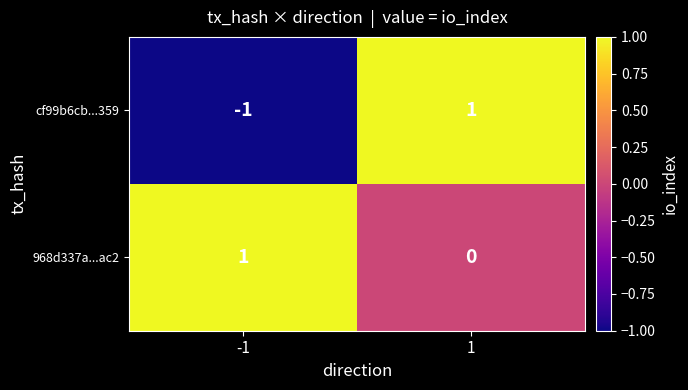

Is the value of cf99b6cb...359 at 1 greater than the value of 968d337a...ac2 at 1?

Yes